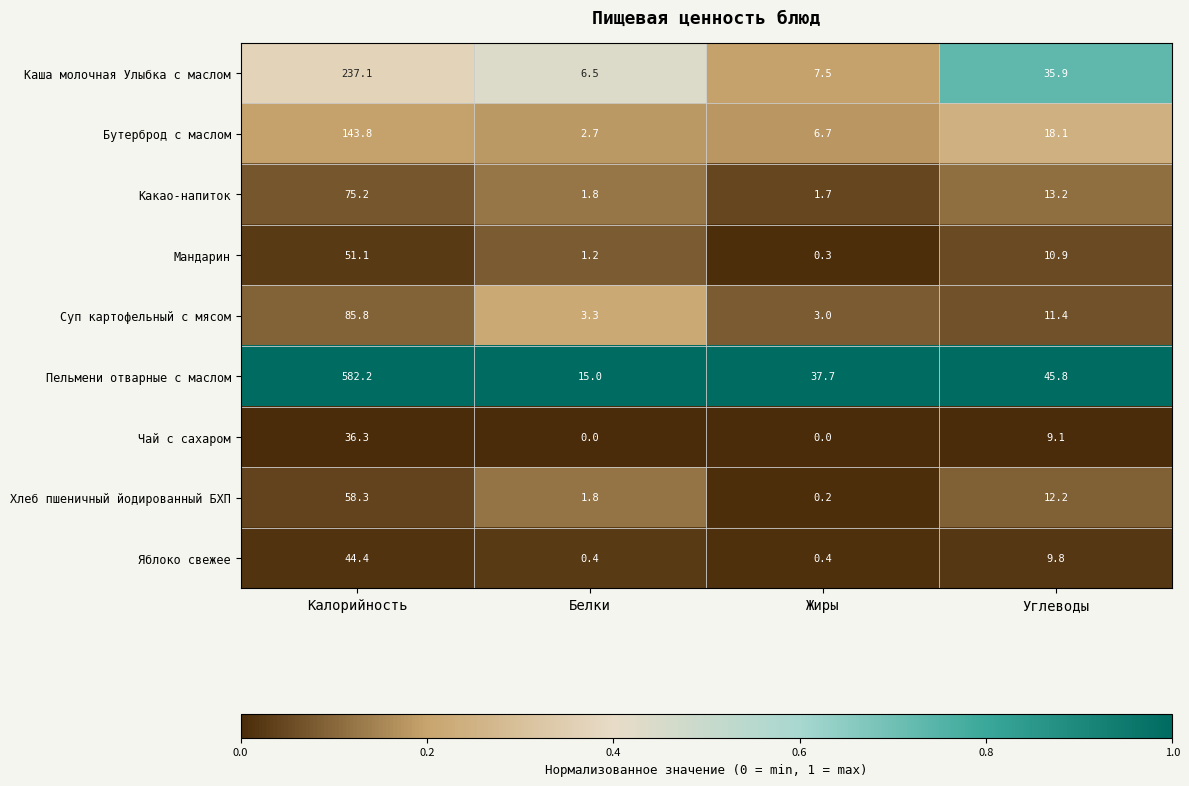

Is it true that Пельмени отварные с маслом equals 809.9 at Калорийность?

False